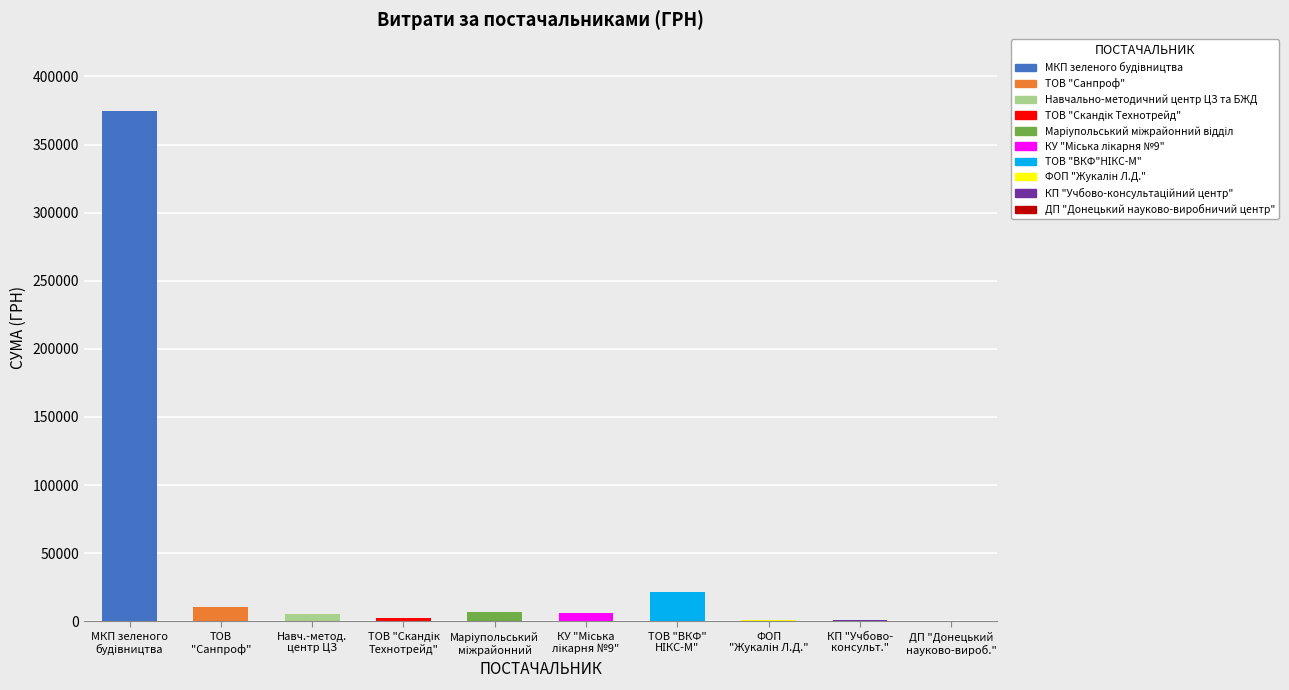

Which label corresponds to the largest value in the chart?

МКП зеленого
будiвництва